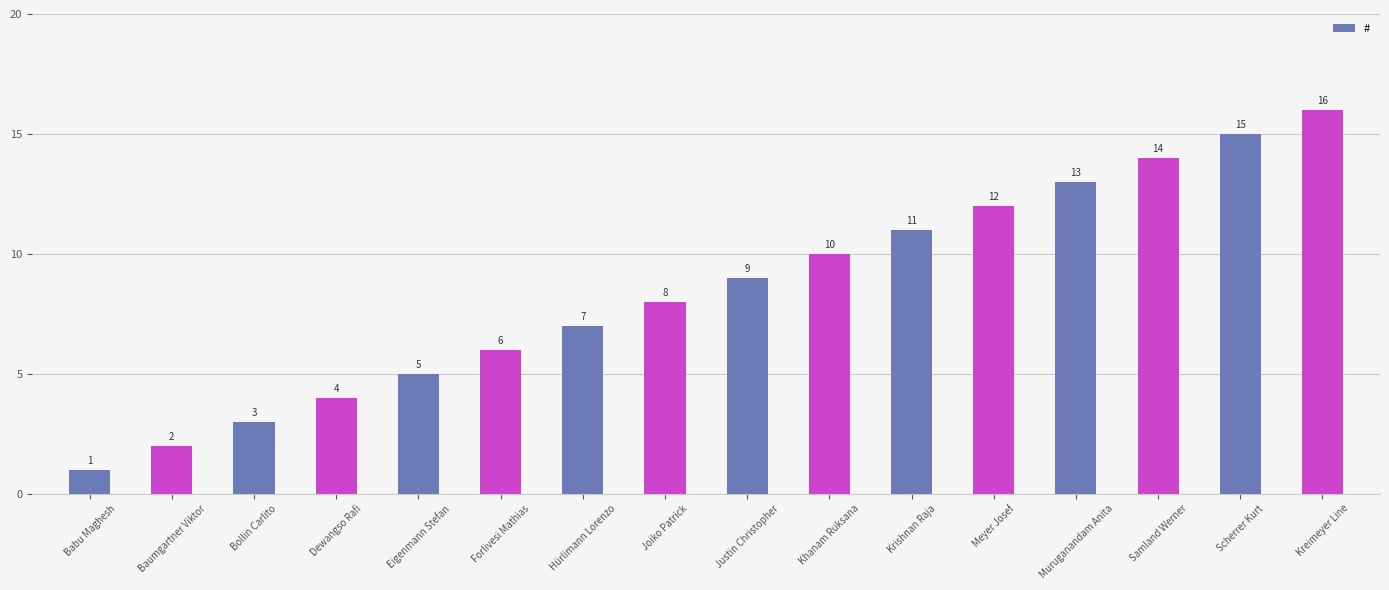

What is the difference between the values at Khanam Ruksana and Hürlimann Lorenzo?

3